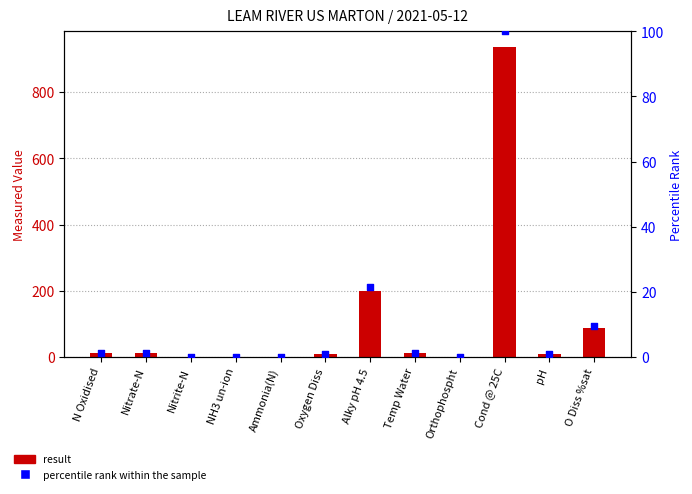

Which series contains the lowest Y value?

percentile rank within the sample